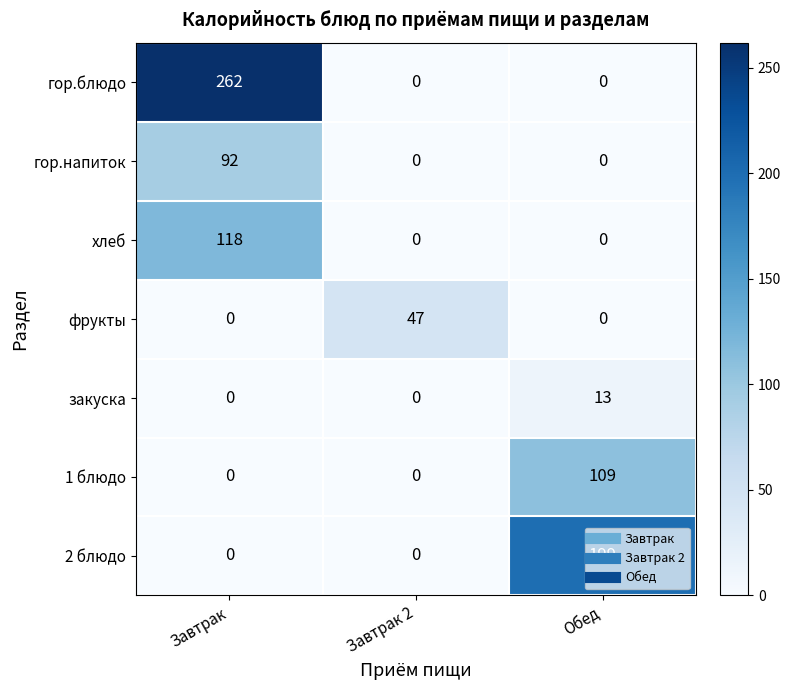

Which series has the largest total across all categories?

гор.блюдо